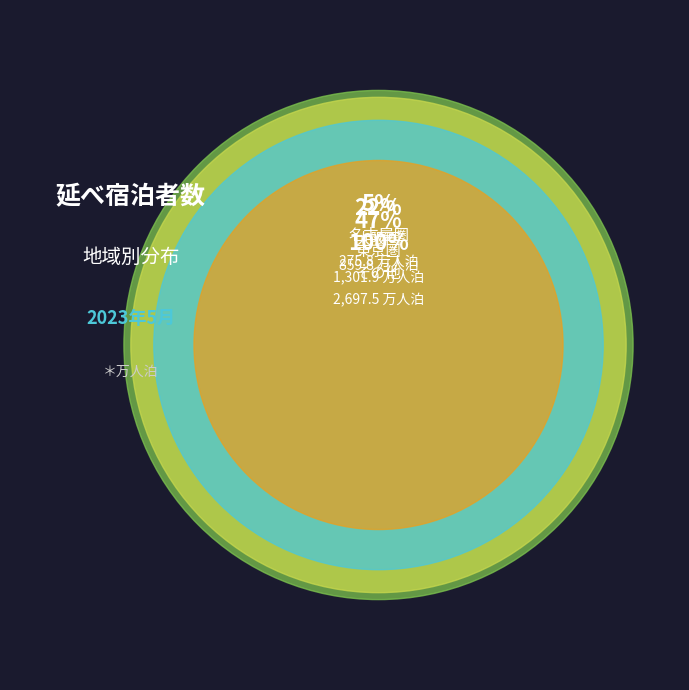

Is it true that 東京圏 is 36% of the pie?

False